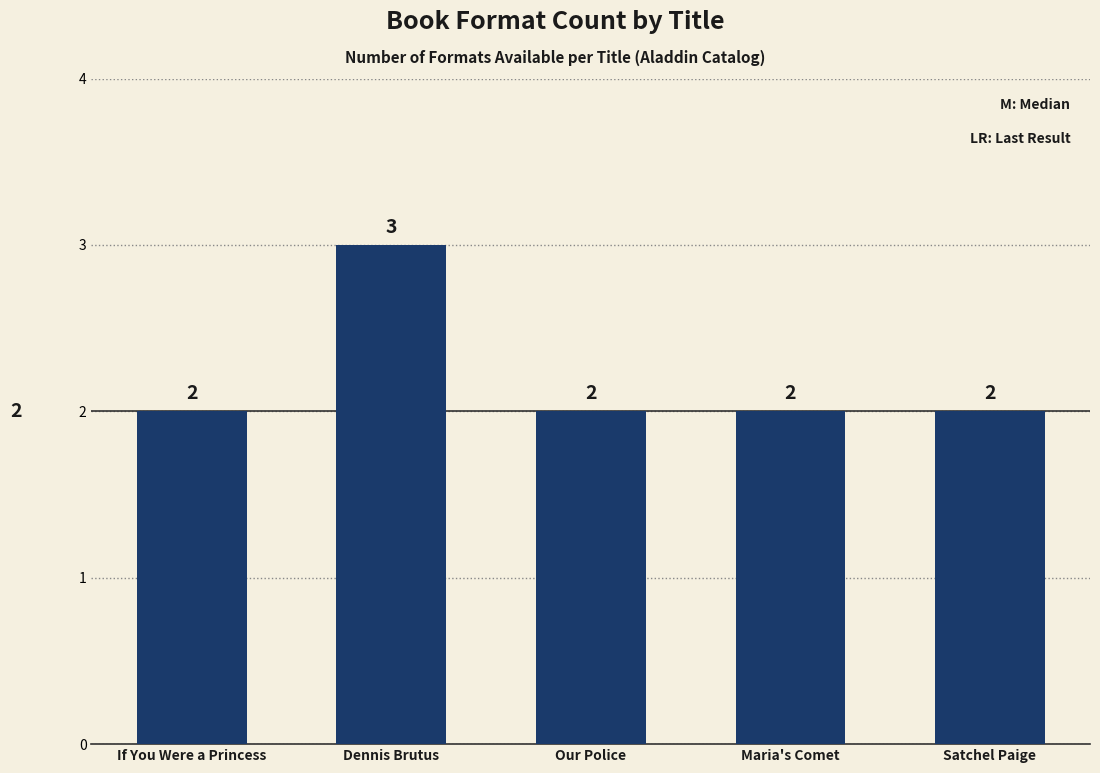

What is the difference between the maximum and minimum values?

1